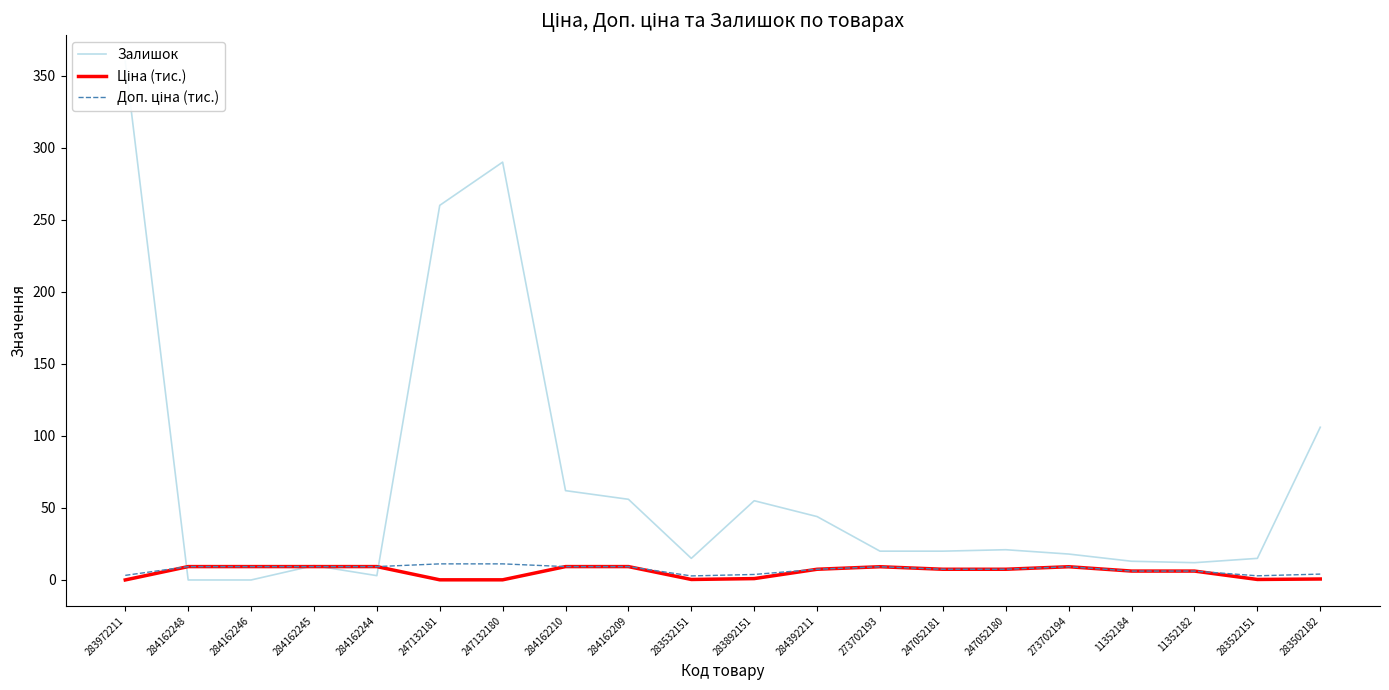

How many data points in Доп. ціна (тис.) are above 9?

10